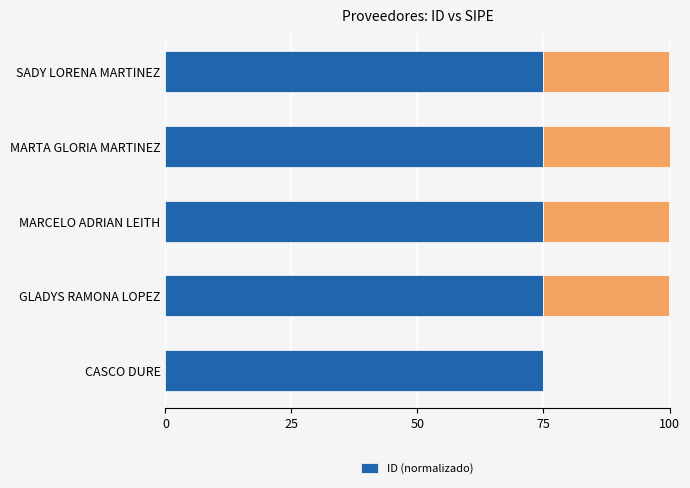

How many values are between 74 and 75?

5